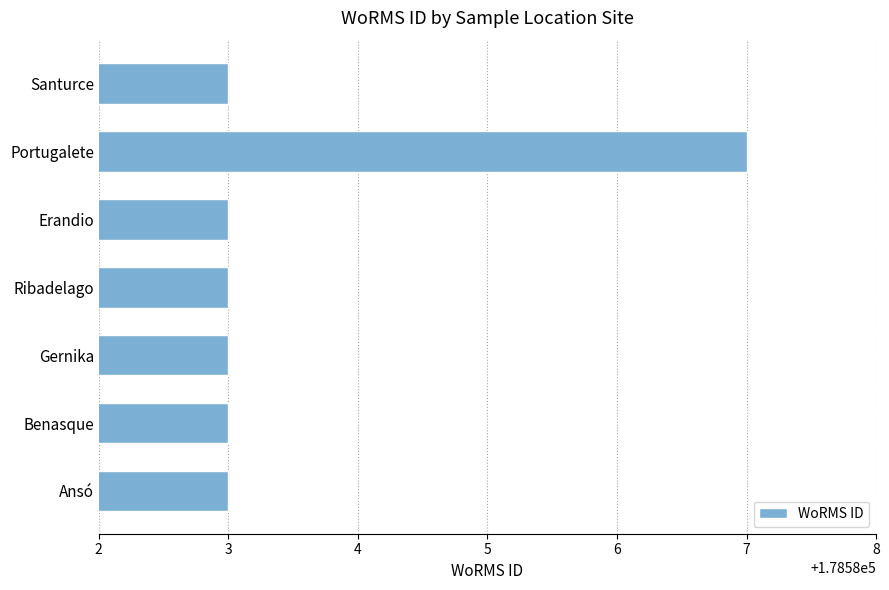

Count the values in the range 178583 to 178584.

6